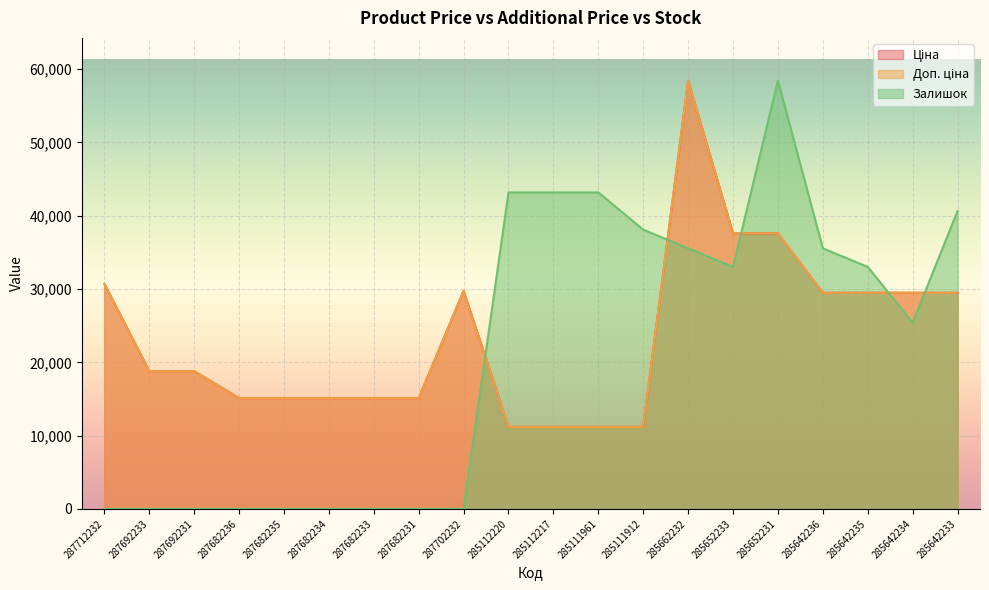

True or false: Ціна and Доп. ціна cross at least once.

False